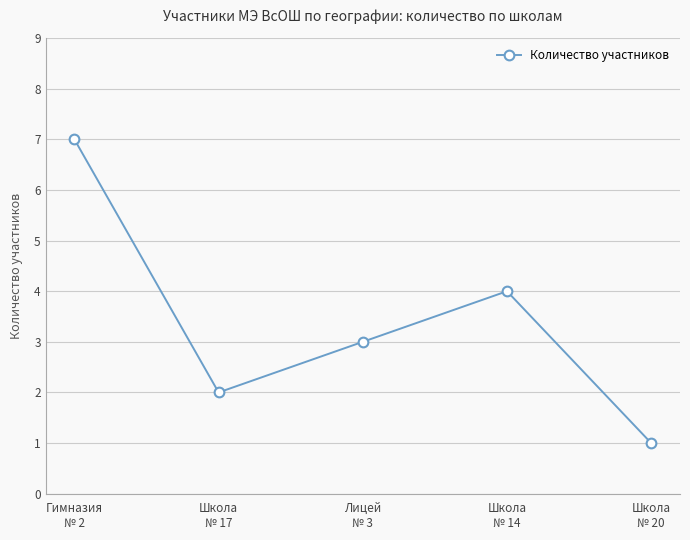

Between Школа
№ 17 and Школа
№ 20, which is larger?

Школа
№ 17